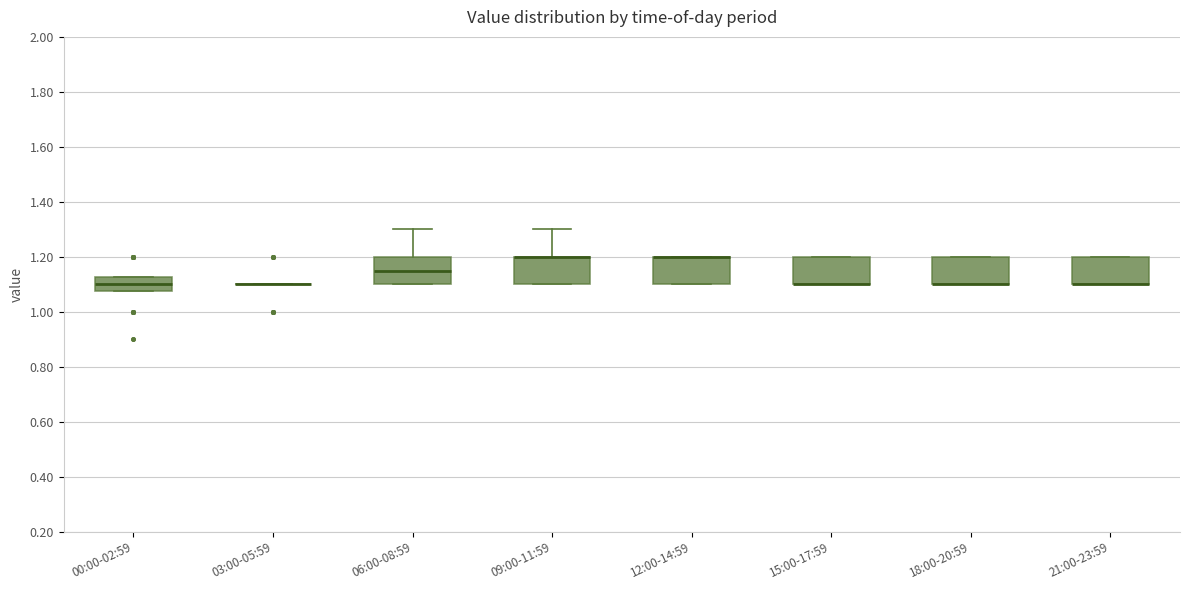

Reading left to right, read every box against the y-axis: the position of its median line, the range the box covers, and the ends of its whiskers. The values are not printed on the chart, so give them approximately, as read against the axis.

00:00-02:59: median 1.10, box 1.08 to 1.12, whiskers 1.08 to 1.12
03:00-05:59: box collapsed to a line at 1.10, whiskers 1.10 to 1.10
06:00-08:59: median 1.16, box 1.10 to 1.20, whiskers 1.10 to 1.30
09:00-11:59: median 1.20 (drawn on the box's upper edge), box 1.10 to 1.20, whiskers 1.10 to 1.30
12:00-14:59: median 1.20 (drawn on the box's upper edge), box 1.10 to 1.20, whiskers 1.10 to 1.20
15:00-17:59: median 1.10 (drawn on the box's lower edge), box 1.10 to 1.20, whiskers 1.10 to 1.20
18:00-20:59: median 1.10 (drawn on the box's lower edge), box 1.10 to 1.20, whiskers 1.10 to 1.20
21:00-23:59: median 1.10 (drawn on the box's lower edge), box 1.10 to 1.20, whiskers 1.10 to 1.20